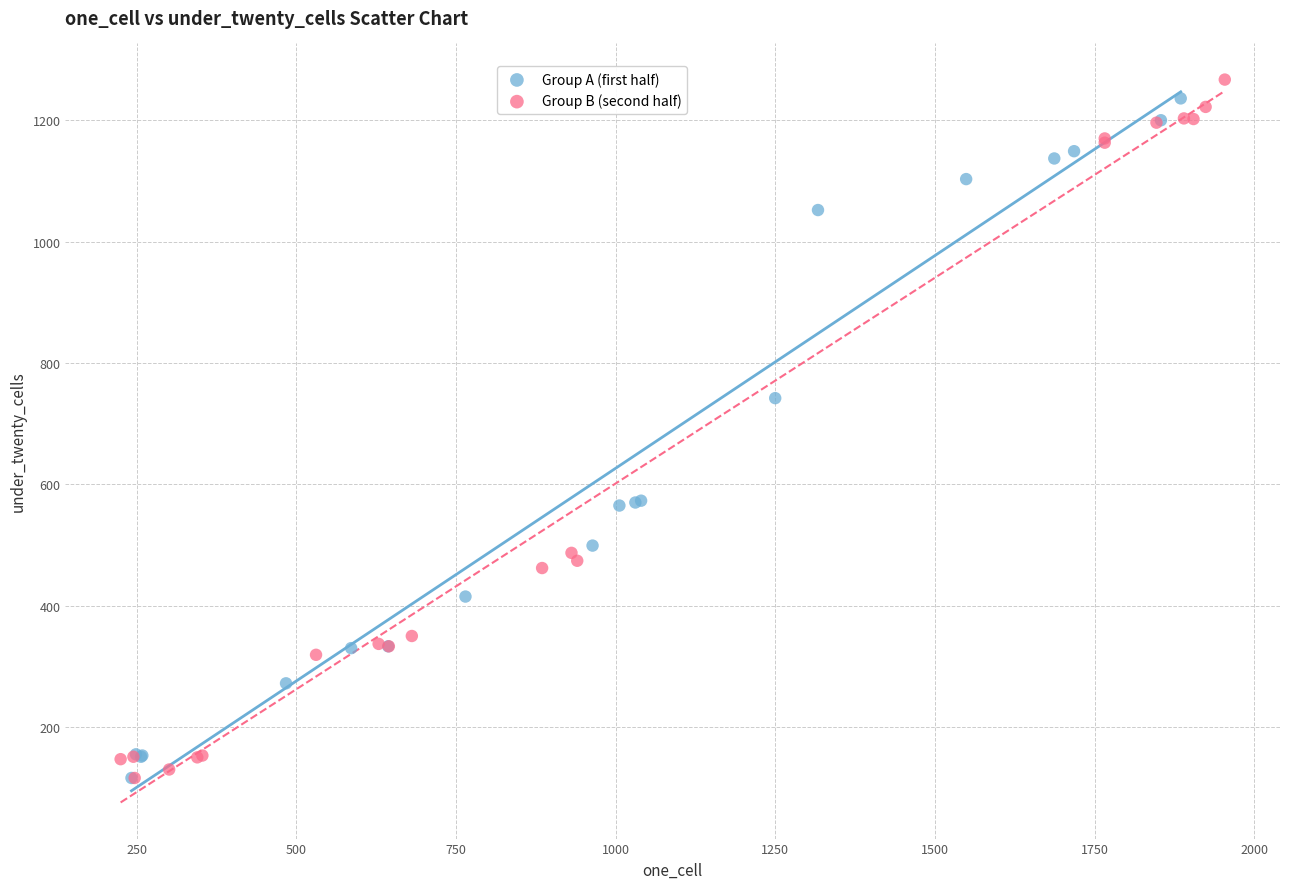

What are all the series names shown in the legend?

Group A (first half), Group B (second half)